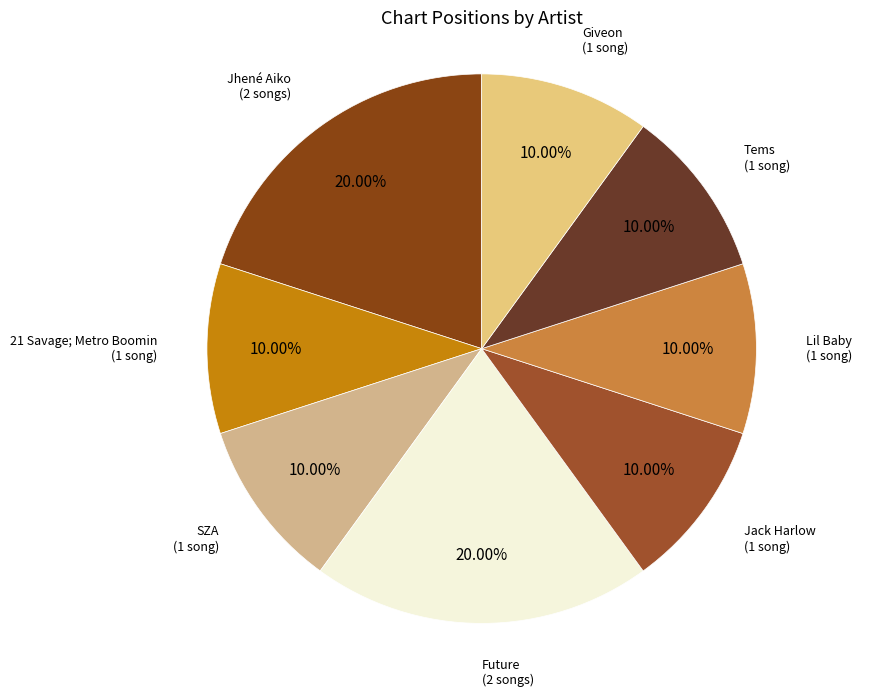

Which has a higher value, Future or Lil Baby?

Future